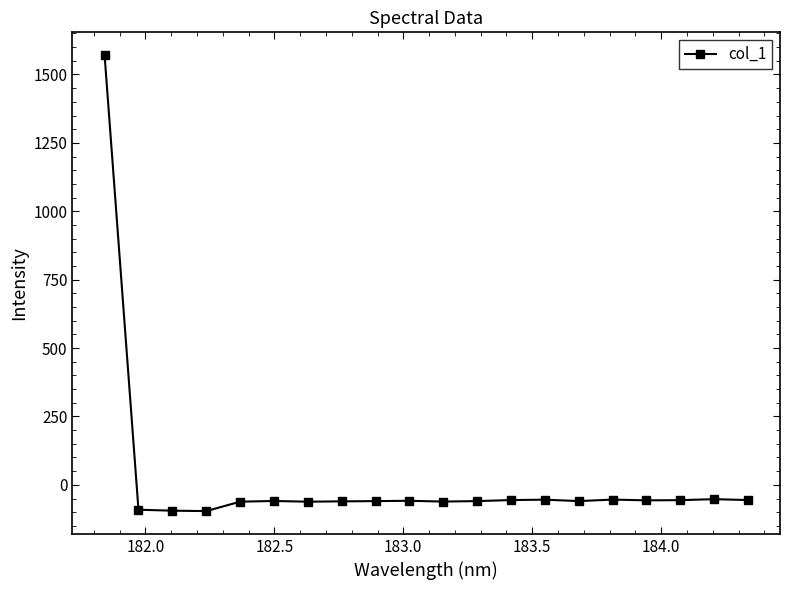

What is the difference between the maximum and second lowest values?

1665.2